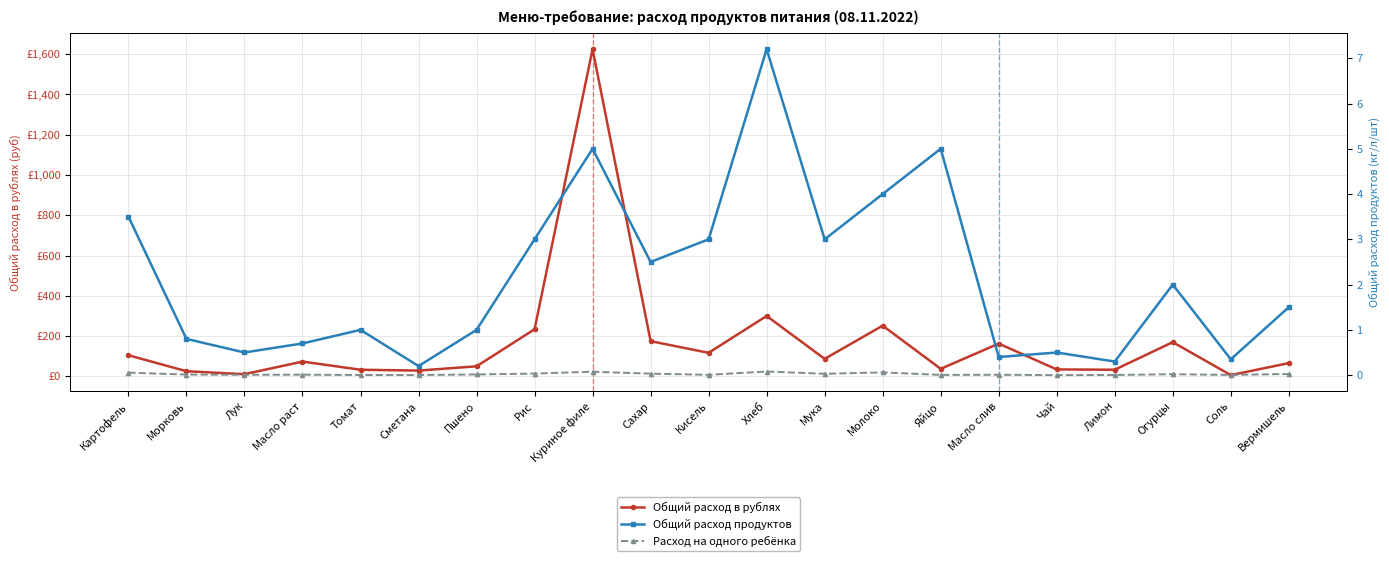

What is the label of the 2nd point from the right?

Соль